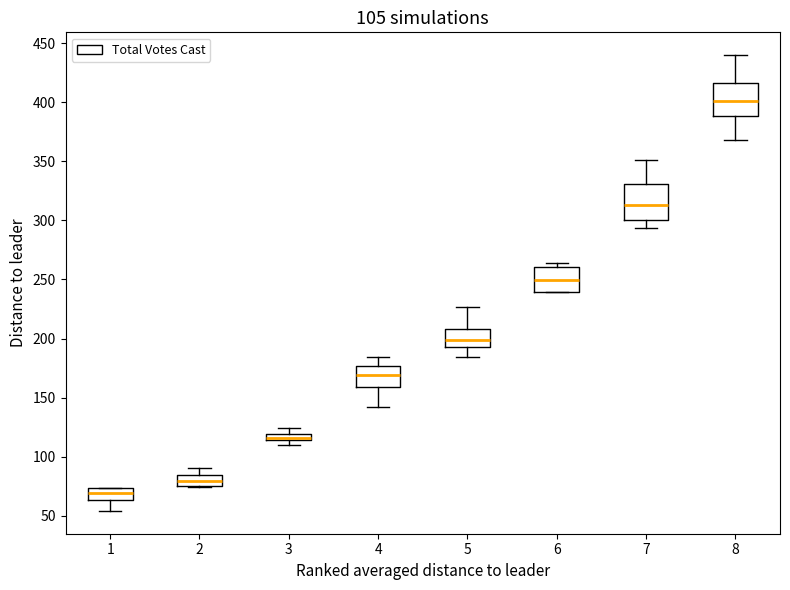

Which box's median line is the highest?

8